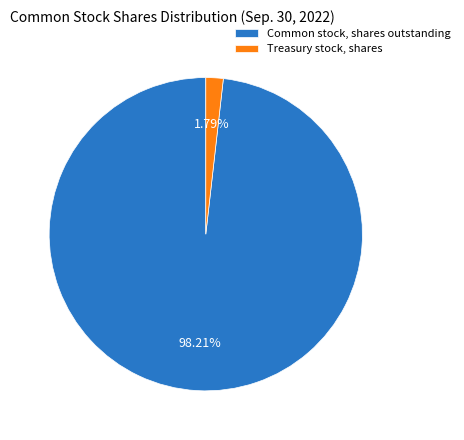

How much of the chart is everything except Common stock, shares outstanding?

1.8%